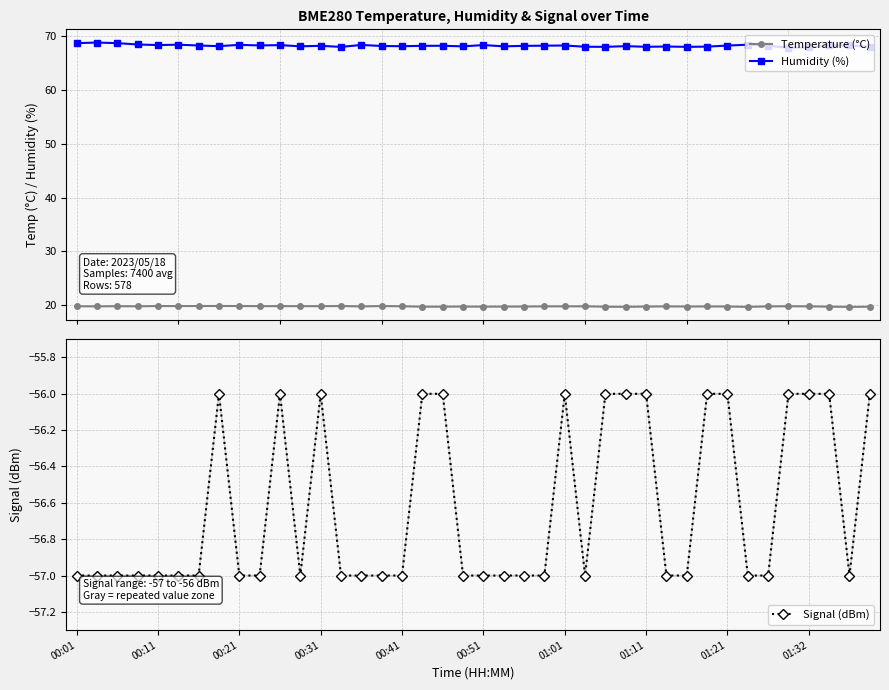

What is the value of the Humidity (%) point at the 7th from the left?

68.3